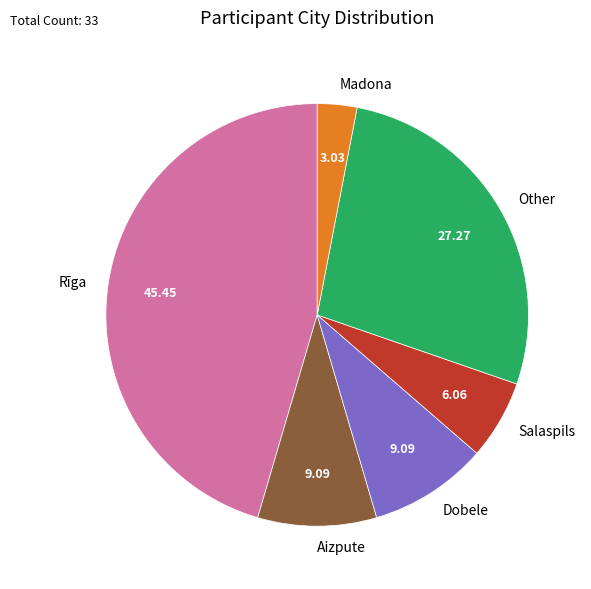

Approximately how many times larger is the value at Dobele compared to Other?

0.3